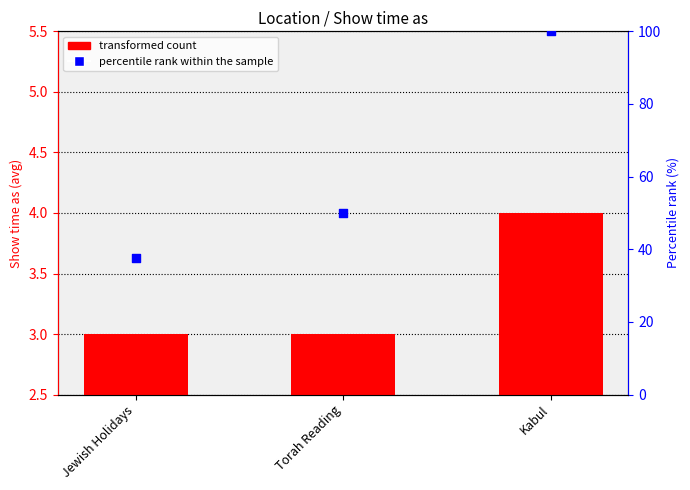

At how many categories does at least one series exceed 54?

1